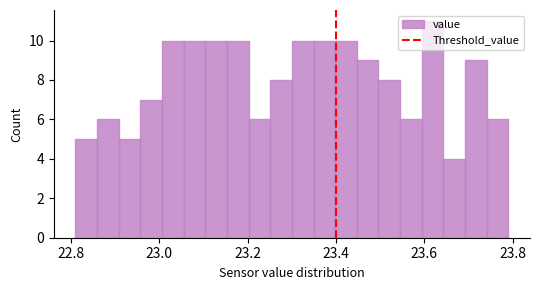

Around what value on the x-axis is the tallest bar? Give the approximate position of its centre, as read against the axis.

23.62